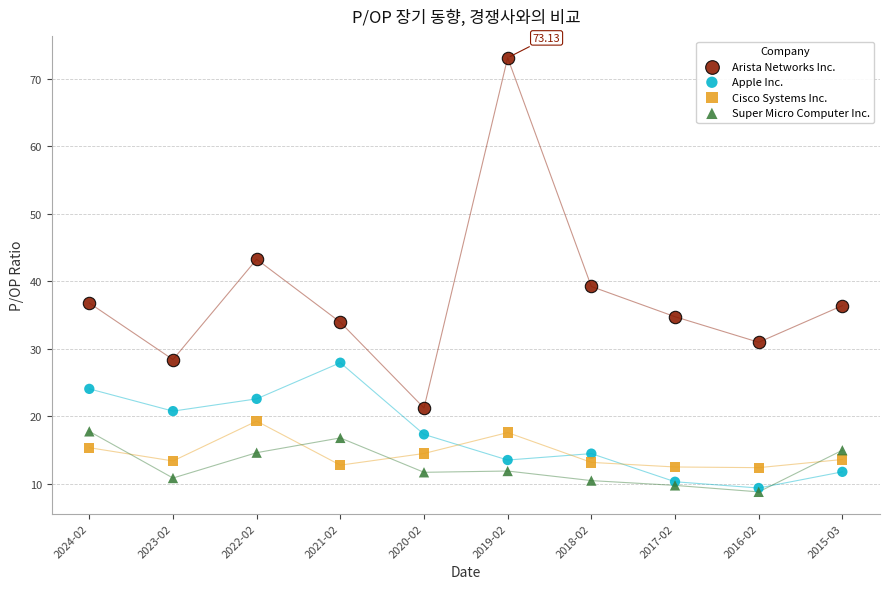

Which series reaches the minimum Y coordinate?

Super Micro Computer Inc.